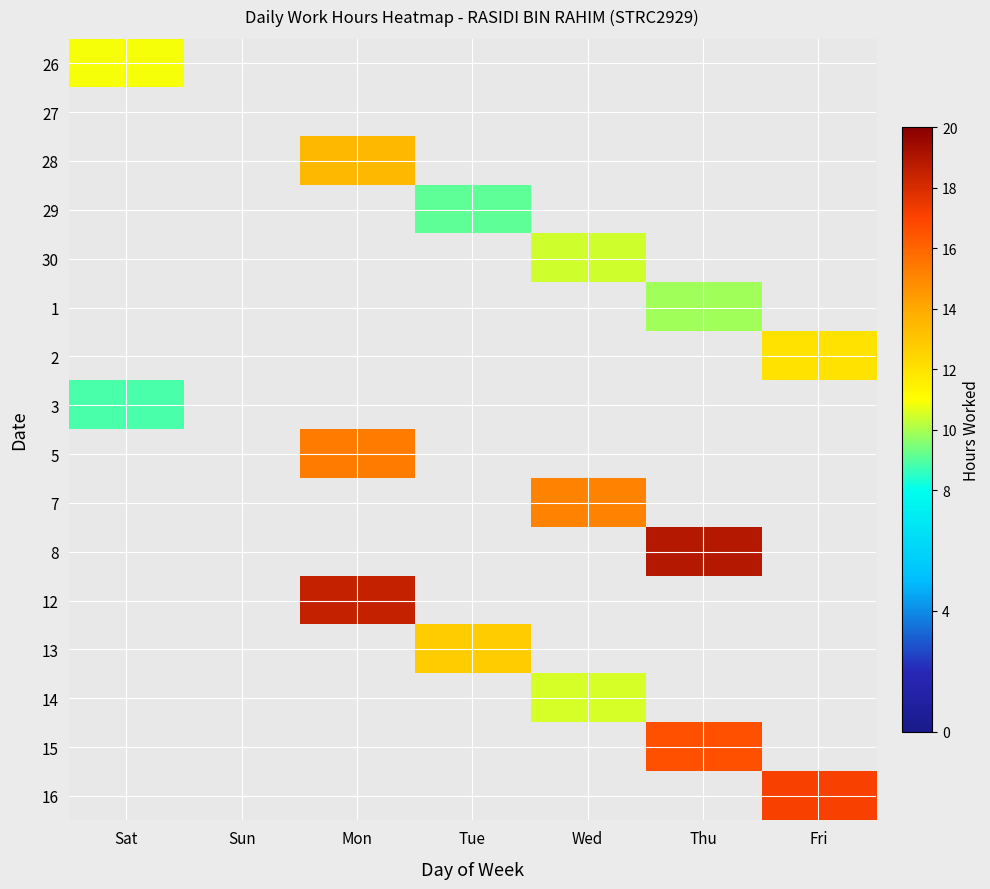

What is the difference between the highest and lowest values at Thu?

18.9